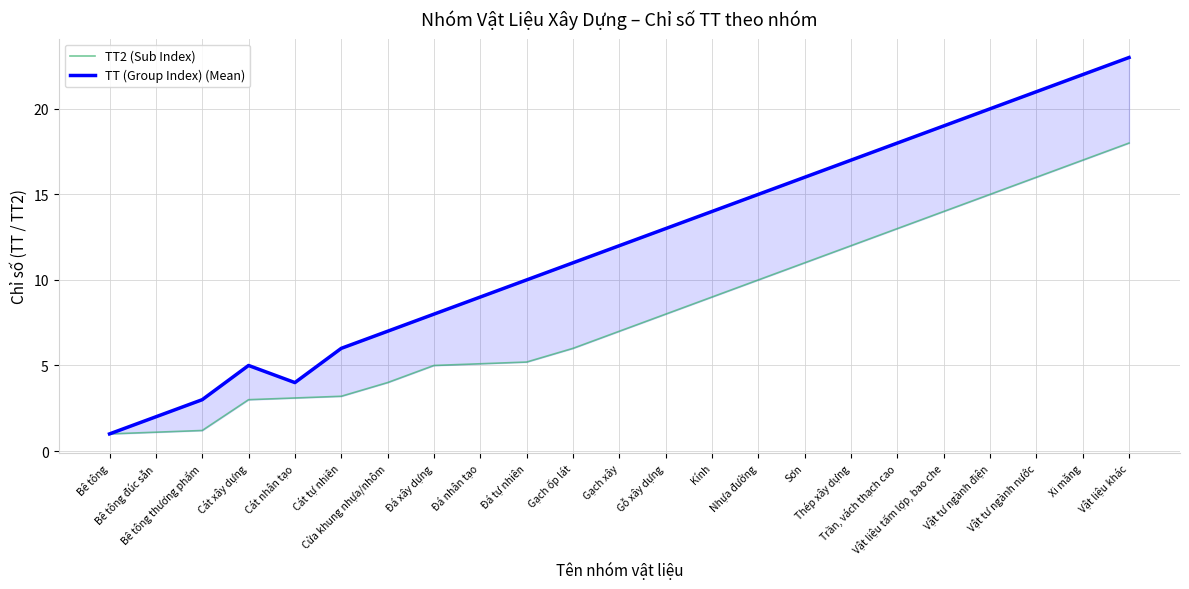

What is the sum of all TT (Group Index) (Mean) values?

276.0